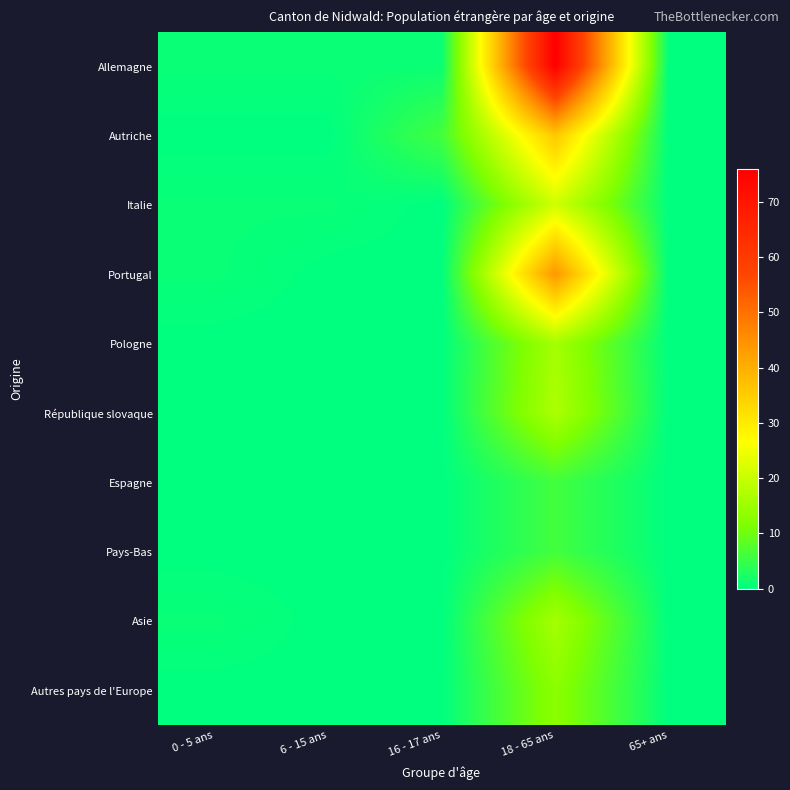

Reading right to left, what are all the values shown in this chart?

Allemagne: 65+ ans=0	18 - 65 ans=76	16 - 17 ans=1	6 - 15 ans=1	0 - 5 ans=1
Autriche: 65+ ans=0	18 - 65 ans=36	16 - 17 ans=6	6 - 15 ans=0	0 - 5 ans=0
Italie: 65+ ans=0	18 - 65 ans=21	16 - 17 ans=0	6 - 15 ans=1	0 - 5 ans=1
Portugal: 65+ ans=0	18 - 65 ans=44	16 - 17 ans=0	6 - 15 ans=0	0 - 5 ans=1
Pologne: 65+ ans=0	18 - 65 ans=16	16 - 17 ans=0	6 - 15 ans=0	0 - 5 ans=0
République slovaque: 65+ ans=0	18 - 65 ans=17	16 - 17 ans=0	6 - 15 ans=0	0 - 5 ans=0
Espagne: 65+ ans=0	18 - 65 ans=6	16 - 17 ans=0	6 - 15 ans=0	0 - 5 ans=0
Pays-Bas: 65+ ans=0	18 - 65 ans=6	16 - 17 ans=0	6 - 15 ans=0	0 - 5 ans=0
Asie: 65+ ans=0	18 - 65 ans=16	16 - 17 ans=0	6 - 15 ans=0	0 - 5 ans=1
Autres pays de l'Europe: 65+ ans=0	18 - 65 ans=13	16 - 17 ans=0	6 - 15 ans=0	0 - 5 ans=0